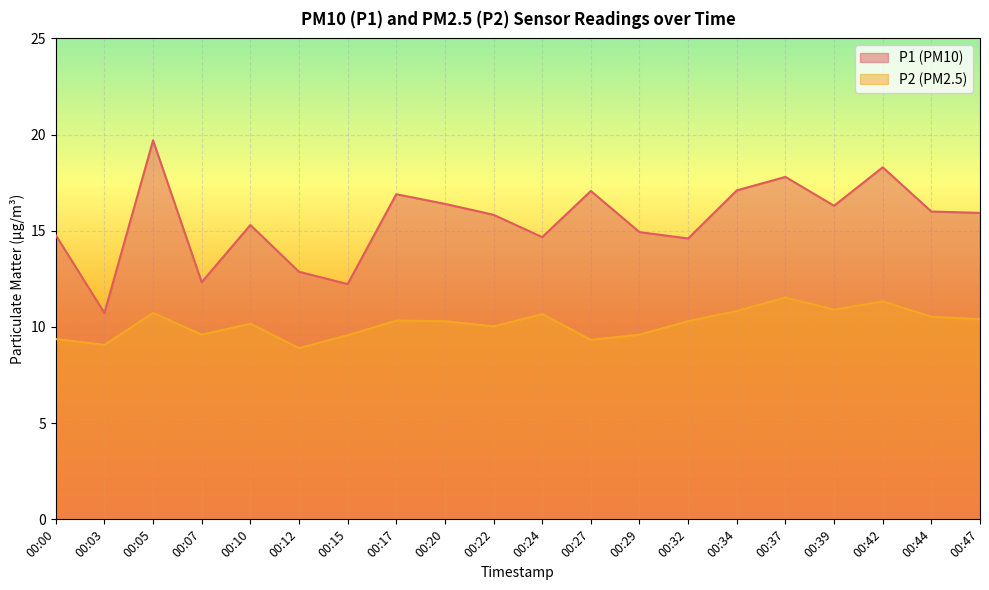

Does the chart display data point markers on the line(s)?

No